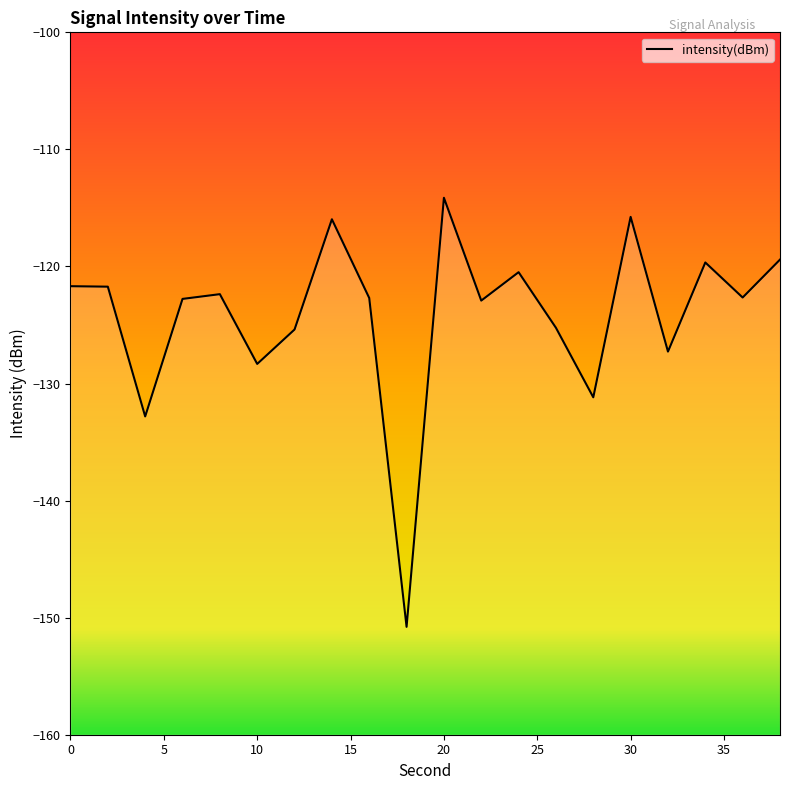

Reading left to right, transcribe all the data shown in this chart.

0=-121.7	2=-121.7	4=-132.8	6=-122.8	8=-122.4	10=-128.3	12=-125.4	14=-116.0	16=-122.7	18=-150.8	20=-114.1	22=-122.9	24=-120.5	26=-125.2	28=-131.2	30=-115.8	32=-127.3	34=-119.7	36=-122.7	38=-119.4